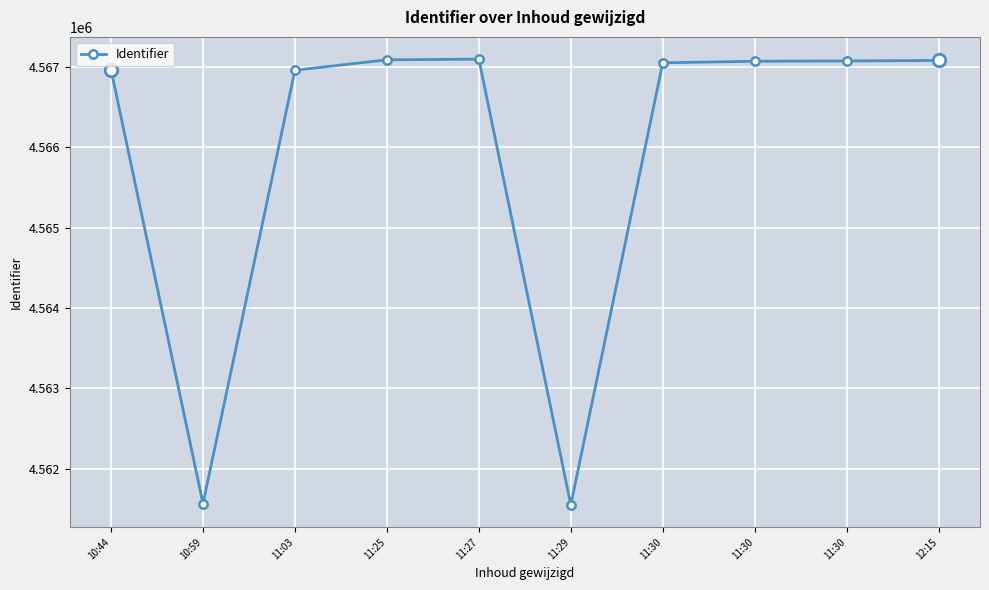

Reading left to right, what are all the values shown in this chart?

4566963	4561564	4566957	4567087	4567095	4561548	4567050	4567069	4567073	4567079